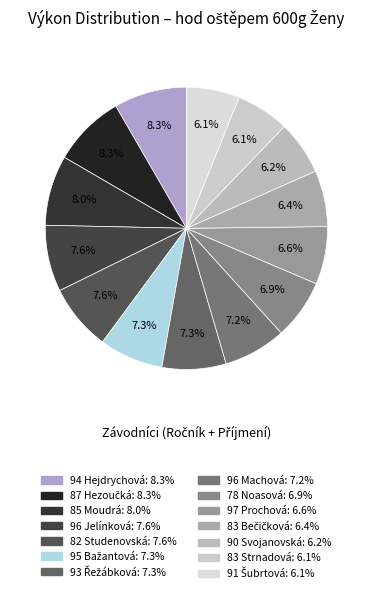

To the nearest percent, what portion does 96 Jelínková represent?

8%